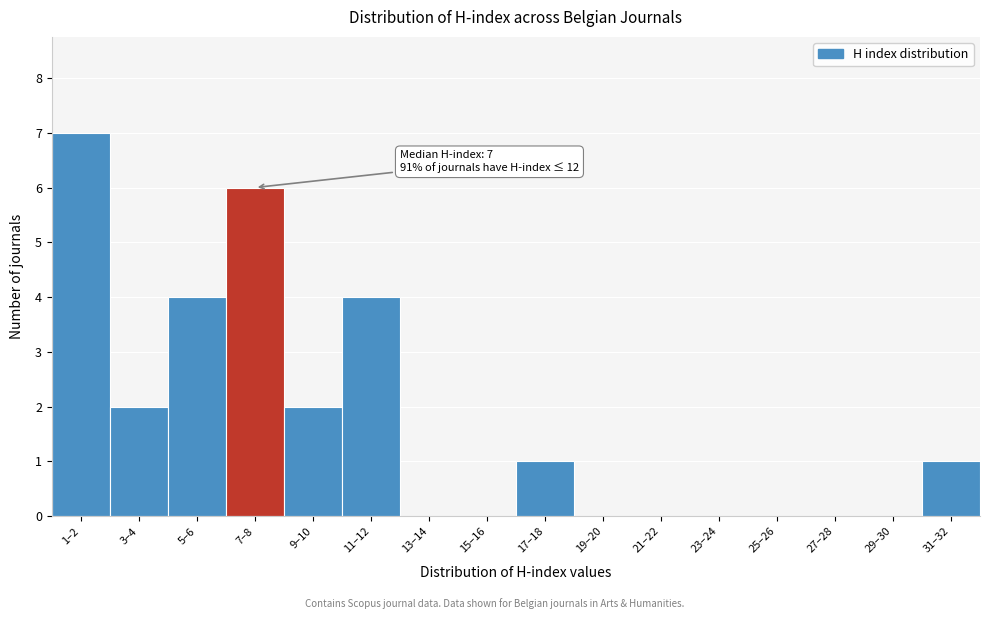

Reading left to right, list all the values displayed in this chart.

1–2=7	3–4=2	5–6=4	7–8=6	9–10=2	11–12=4	13–14=0	15–16=0	17–18=1	19–20=0	21–22=0	23–24=0	25–26=0	27–28=0	29–30=0	31–32=1